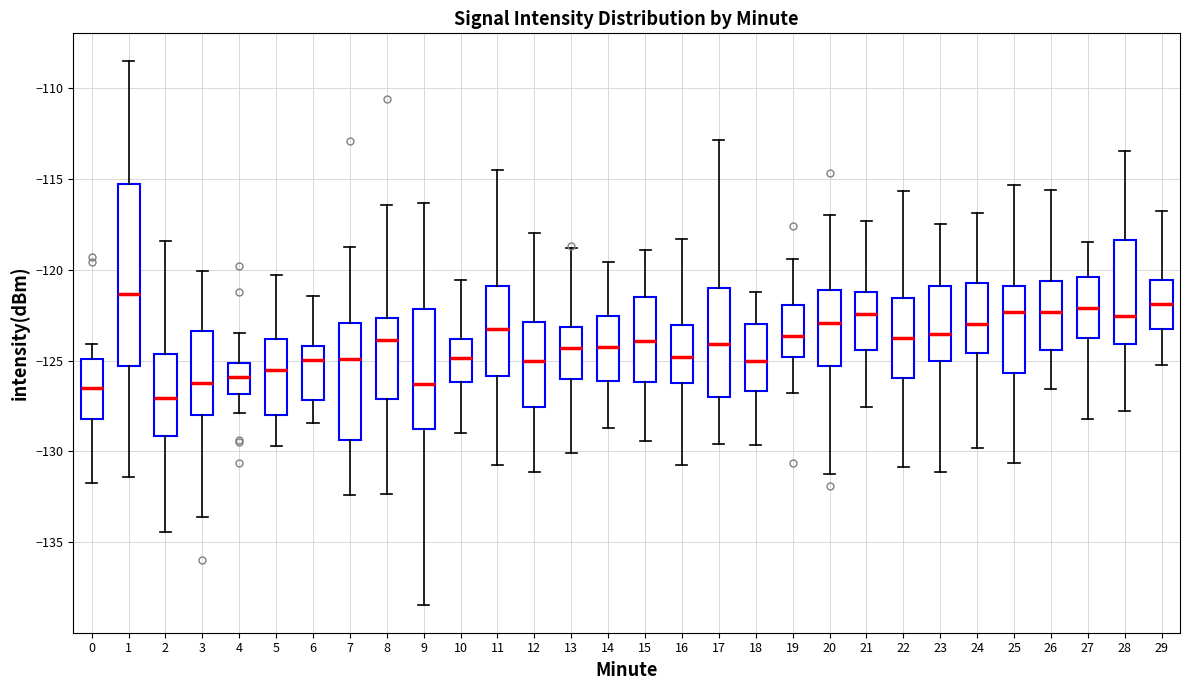

Which box is the tallest, from its lower edge to its upper edge?

1